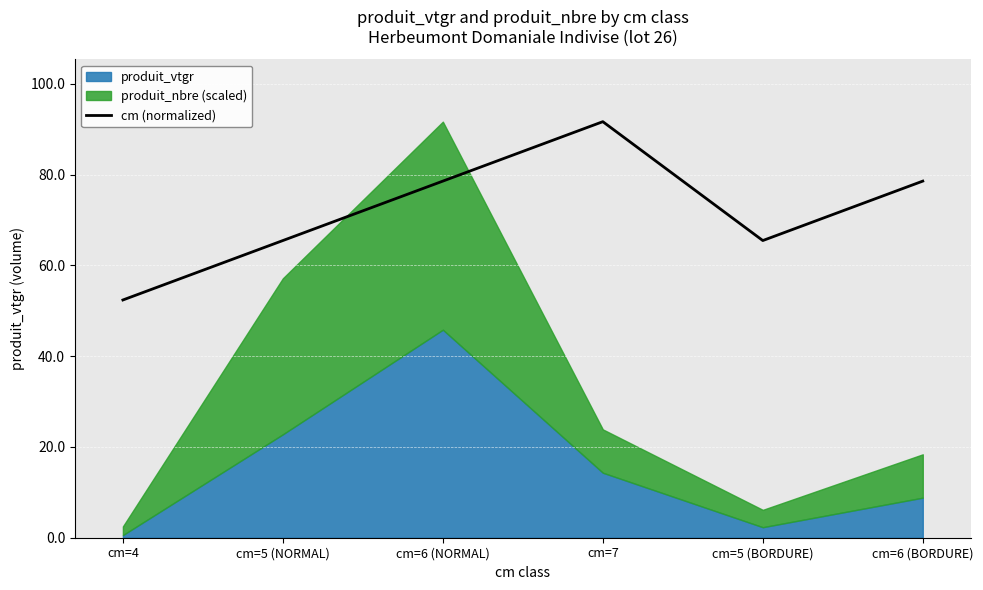

At which category does the chart reach its minimum across all series?

cm=4